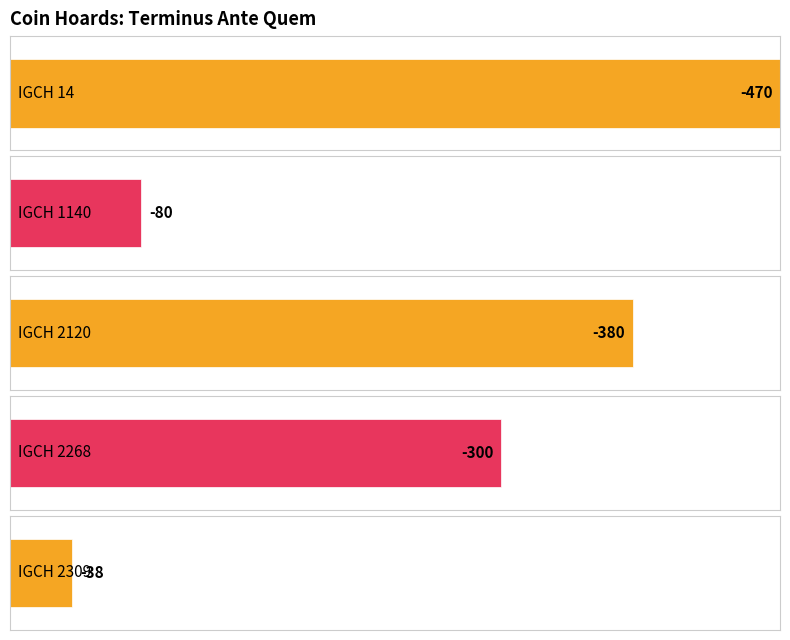

Does the chart contain any negative values?

Yes